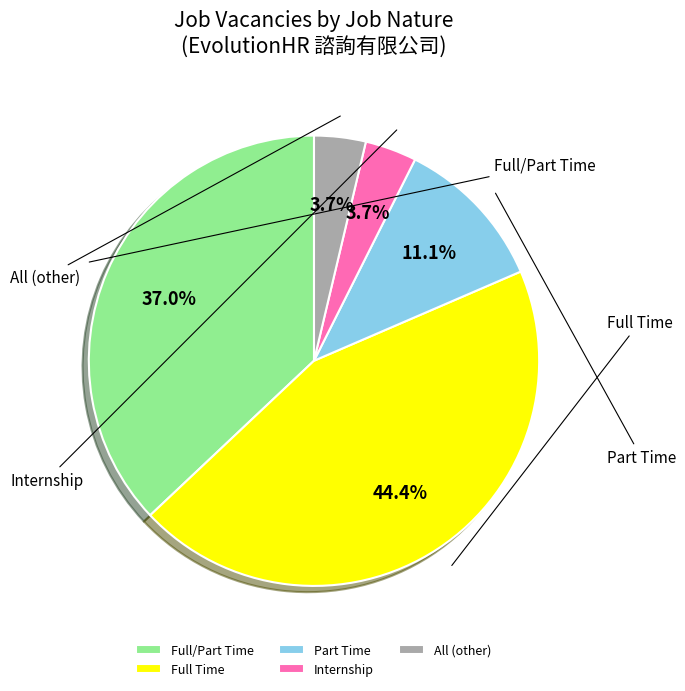

Is there any slice that represents more than half of the pie?

No